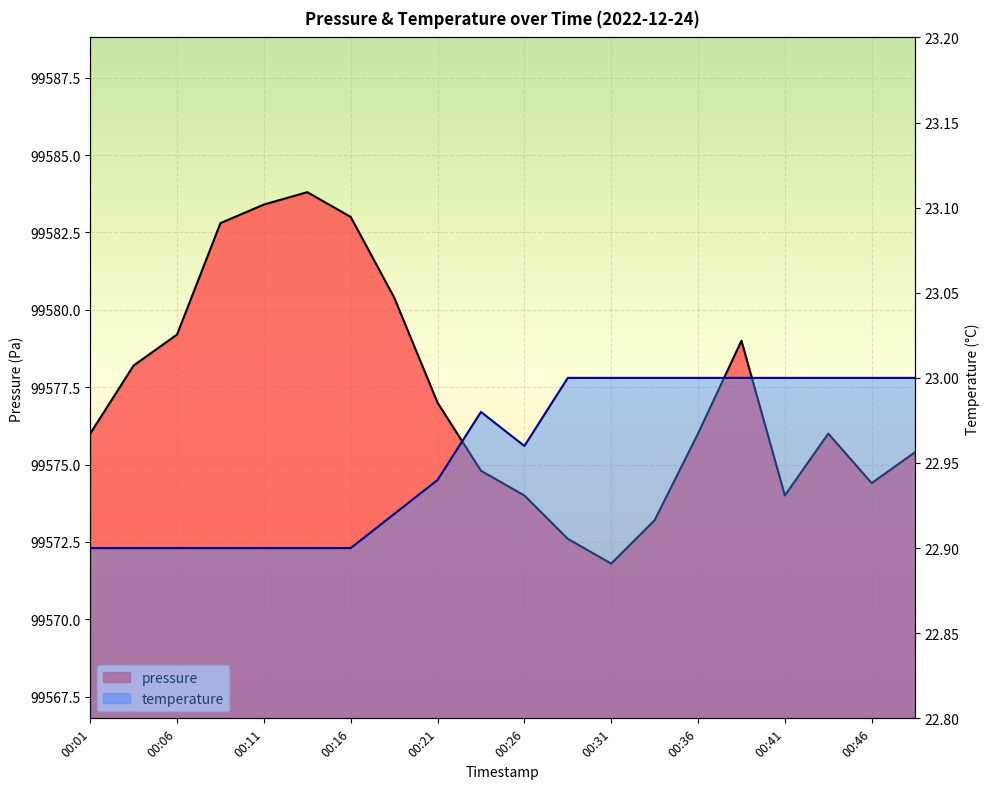

Where does the pressure series first go above 99576?

00:04